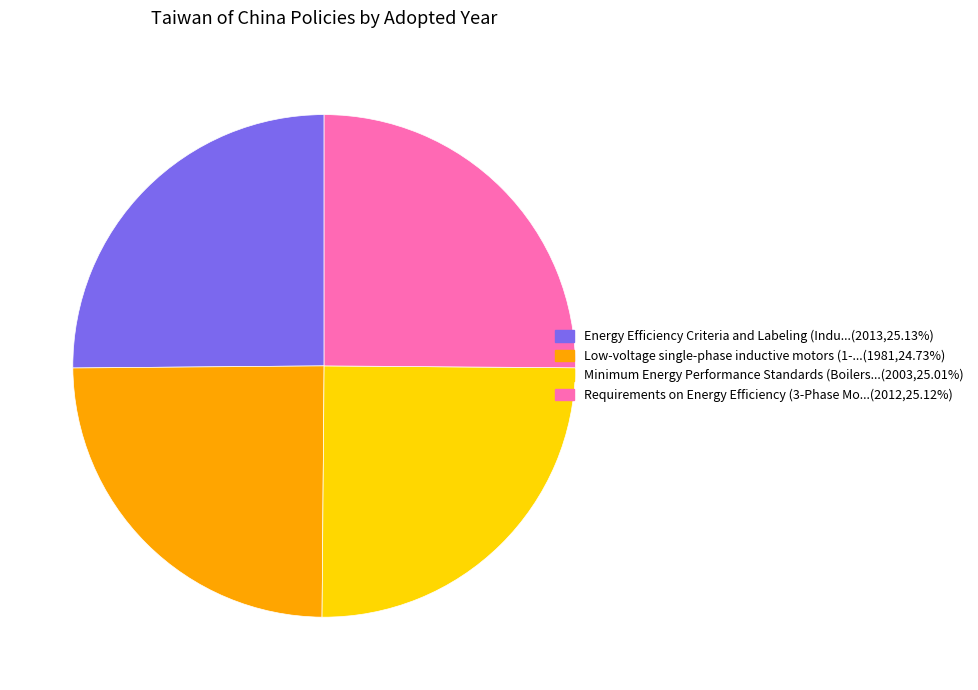

Is there a majority slice in this chart?

No